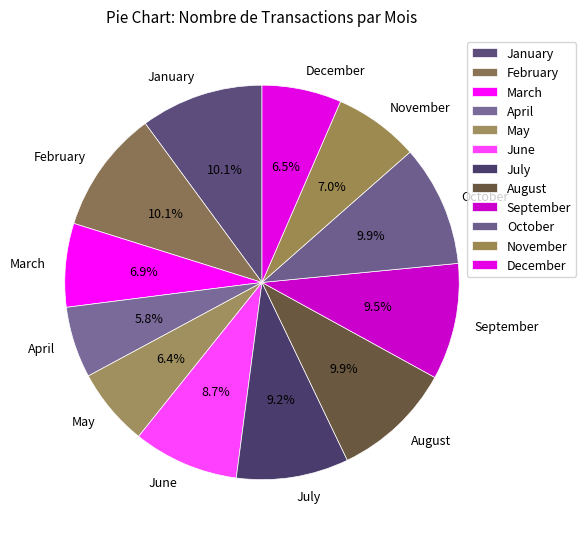

To the nearest percent, what portion does March represent?

7%